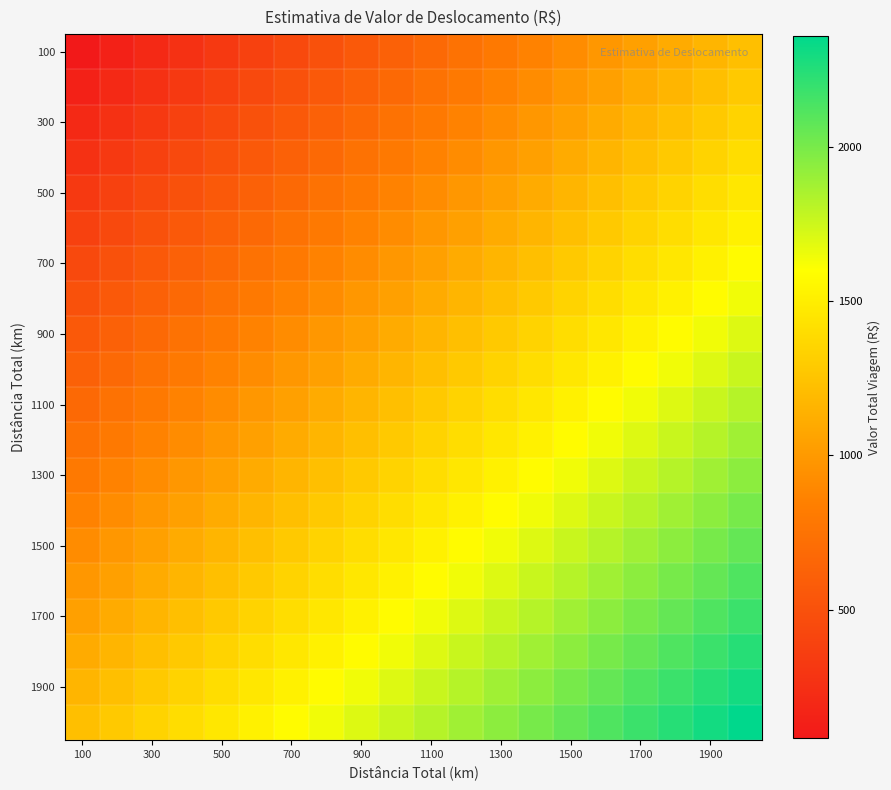

At which category is the sum across all series the highest?

19